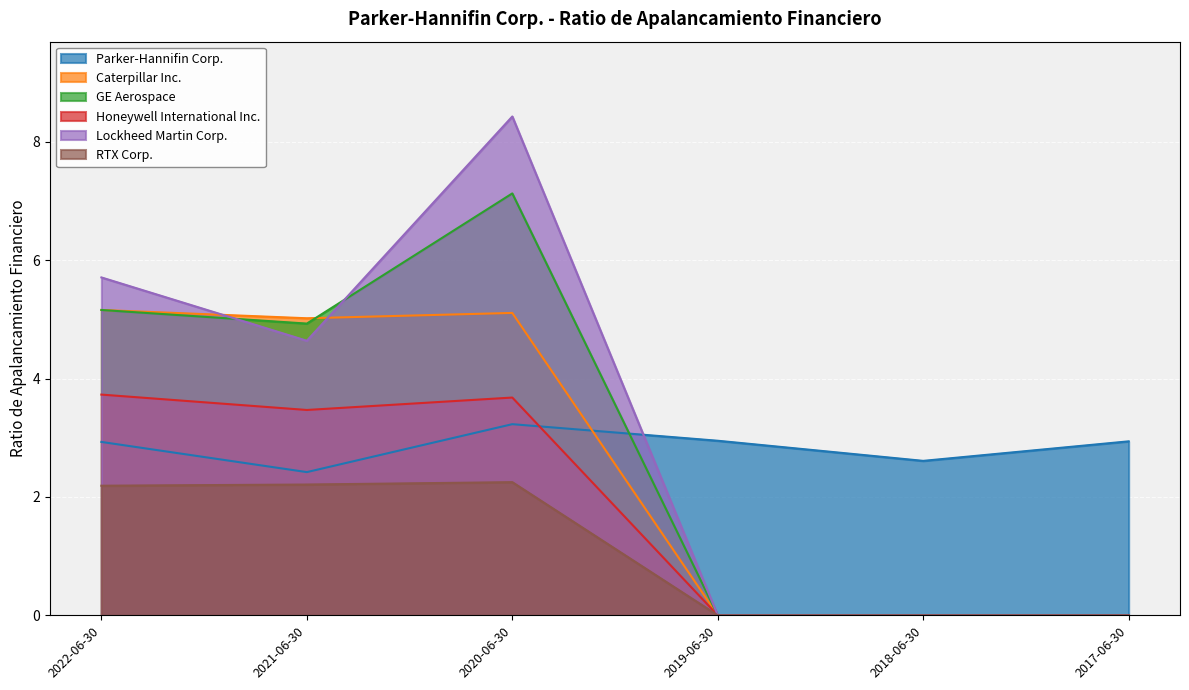

Which series has the widest spread of values?

Lockheed Martin Corp.